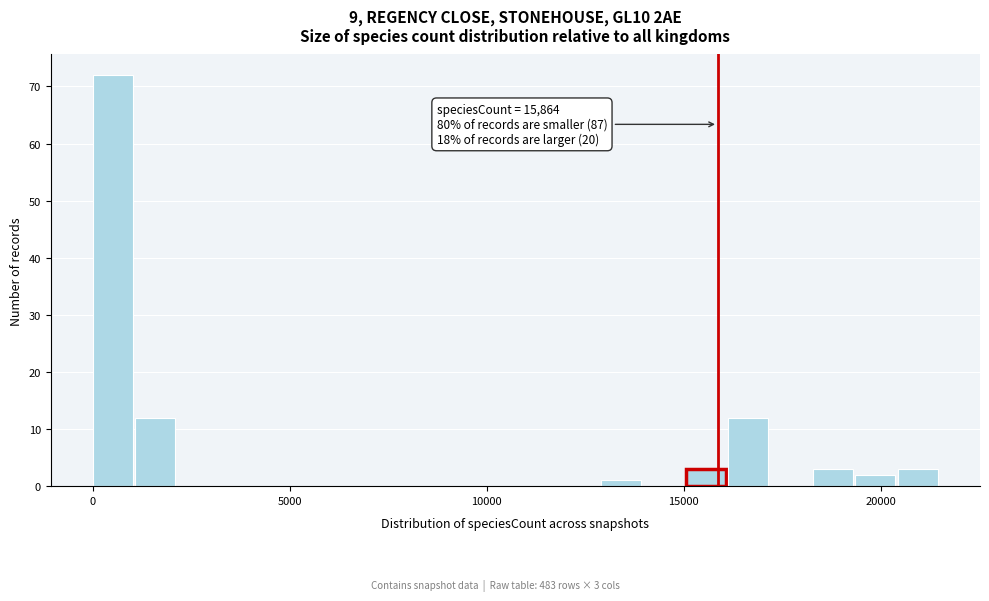

Around what value on the x-axis is the tallest bar? Give the approximate position of its centre, as read against the axis.

500